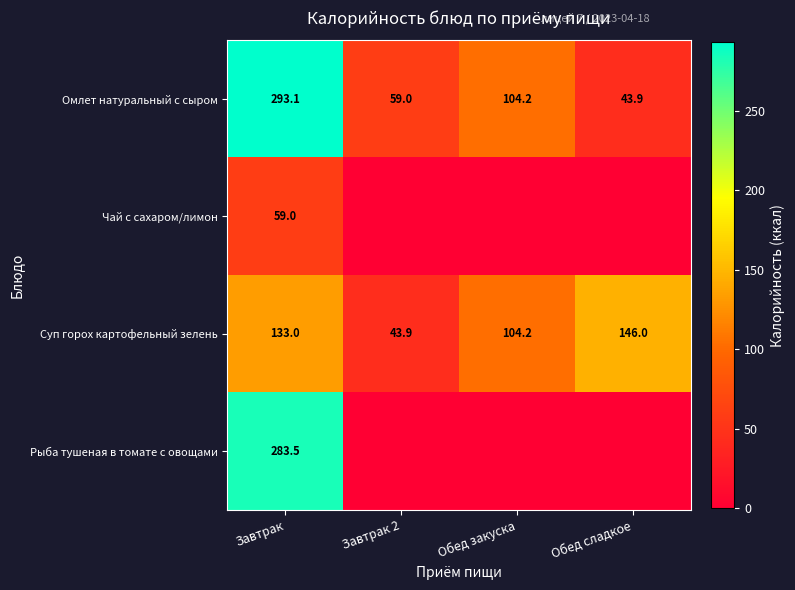

True or false: Суп горох картофельный зелень has a value of 59.9 at Обед сладкое.

False